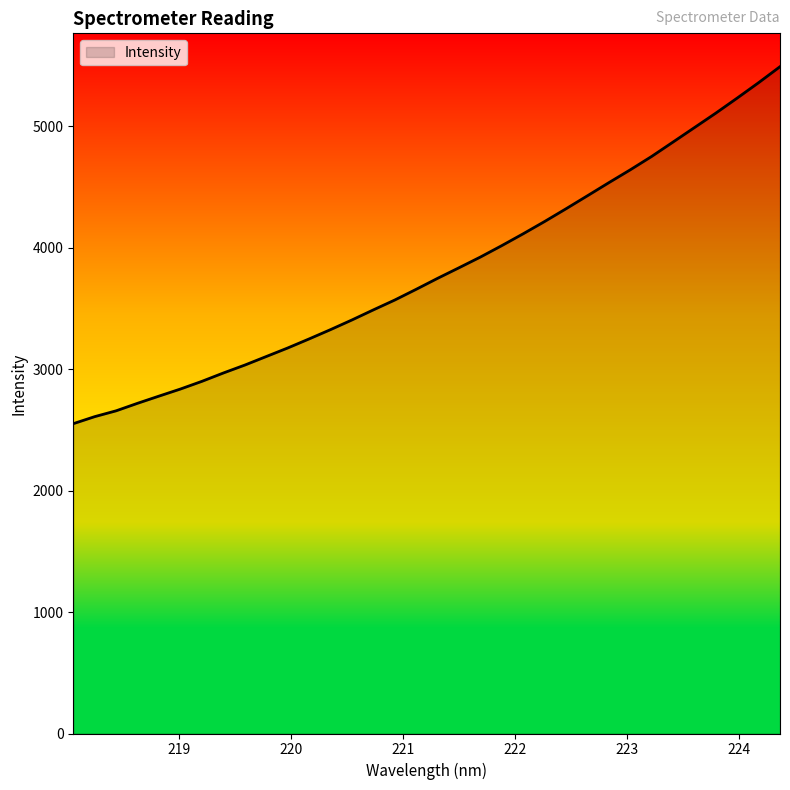

What is the difference between the maximum and minimum values?

2939.9